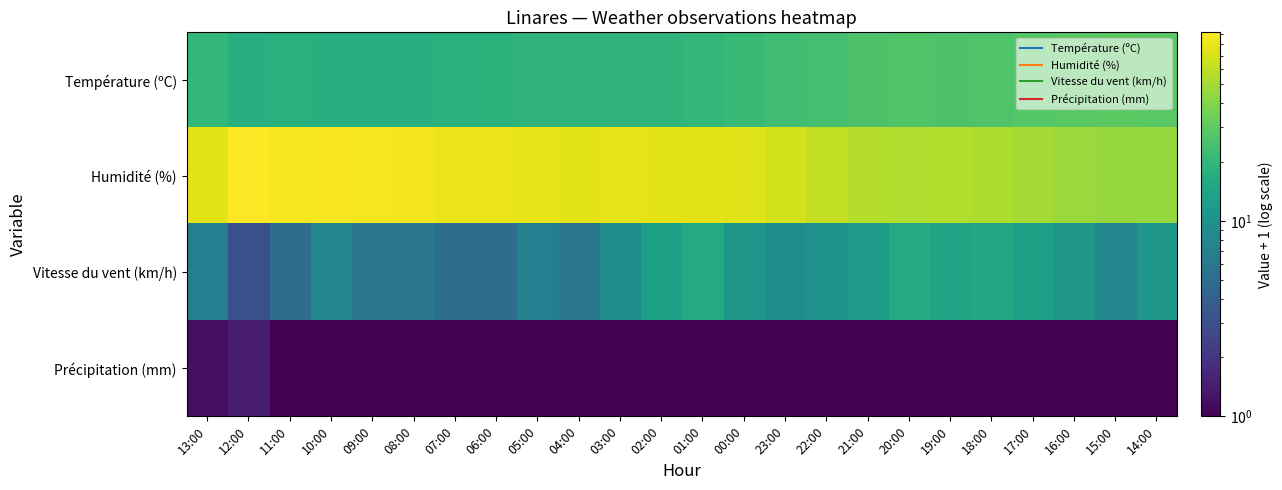

Reading left to right, what are all the values shown in this chart?

Température (ºC): 13:00=20.1	12:00=17.3	11:00=17.5	10:00=17.1	09:00=17.0	08:00=17.1	07:00=17.8	06:00=18.2	05:00=18.8	04:00=19.0	03:00=18.9	02:00=19.1	01:00=19.9	00:00=20.9	23:00=22.8	22:00=24.4	21:00=25.9	20:00=26.9	19:00=26.1	18:00=26.6	17:00=28.0	16:00=29.0	15:00=29.7	14:00=28.7
Humidité (%): 13:00=77.0	12:00=92.0	11:00=87.0	10:00=88.0	09:00=87.0	08:00=85.0	07:00=80.0	06:00=81.0	05:00=79.0	04:00=77.0	03:00=78.0	02:00=77.0	01:00=76.0	00:00=74.0	23:00=67.0	22:00=61.0	21:00=56.0	20:00=54.0	19:00=55.0	18:00=53.0	17:00=50.0	16:00=47.0	15:00=45.0	14:00=45.0
Vitesse du vent (km/h): 13:00=7.0	12:00=3.0	11:00=5.0	10:00=8.0	09:00=6.0	08:00=6.0	07:00=5.0	06:00=5.0	05:00=7.0	04:00=6.0	03:00=9.0	02:00=13.0	01:00=16.0	00:00=11.0	23:00=9.0	22:00=10.0	21:00=12.0	20:00=16.0	19:00=14.0	18:00=15.0	17:00=13.0	16:00=11.0	15:00=8.0	14:00=11.0
Précipitation (mm): 13:00=1.2	12:00=1.4	11:00=1.0	10:00=1.0	09:00=1.0	08:00=1.0	07:00=1.0	06:00=1.0	05:00=1.0	04:00=1.0	03:00=1.0	02:00=1.0	01:00=1.0	00:00=1.0	23:00=1.0	22:00=1.0	21:00=1.0	20:00=1.0	19:00=1.0	18:00=1.0	17:00=1.0	16:00=1.0	15:00=1.0	14:00=1.0